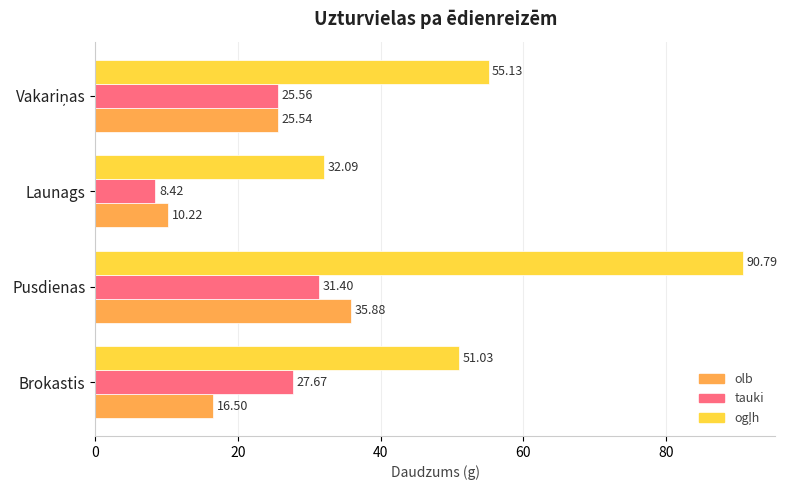

What is the difference between the highest and lowest values at Pusdienas?

59.4